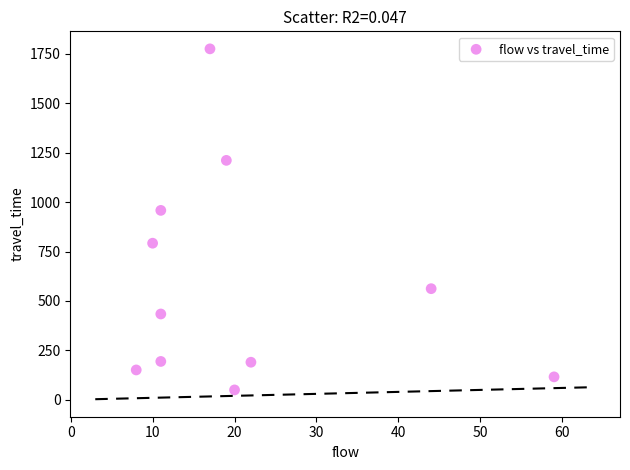

What Y value in the scatter plot is closest to 912?

958